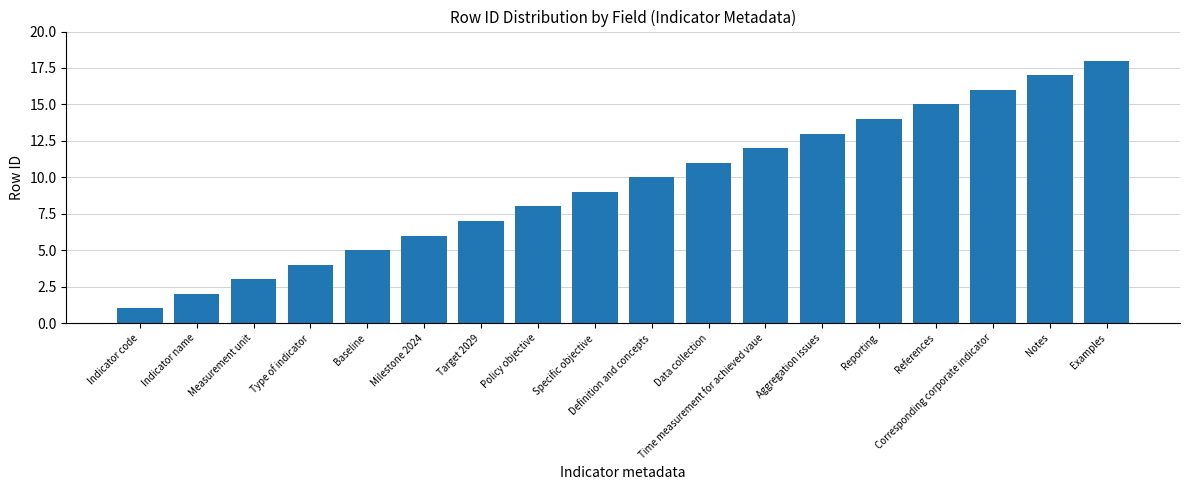

How many bars are there in total?

18